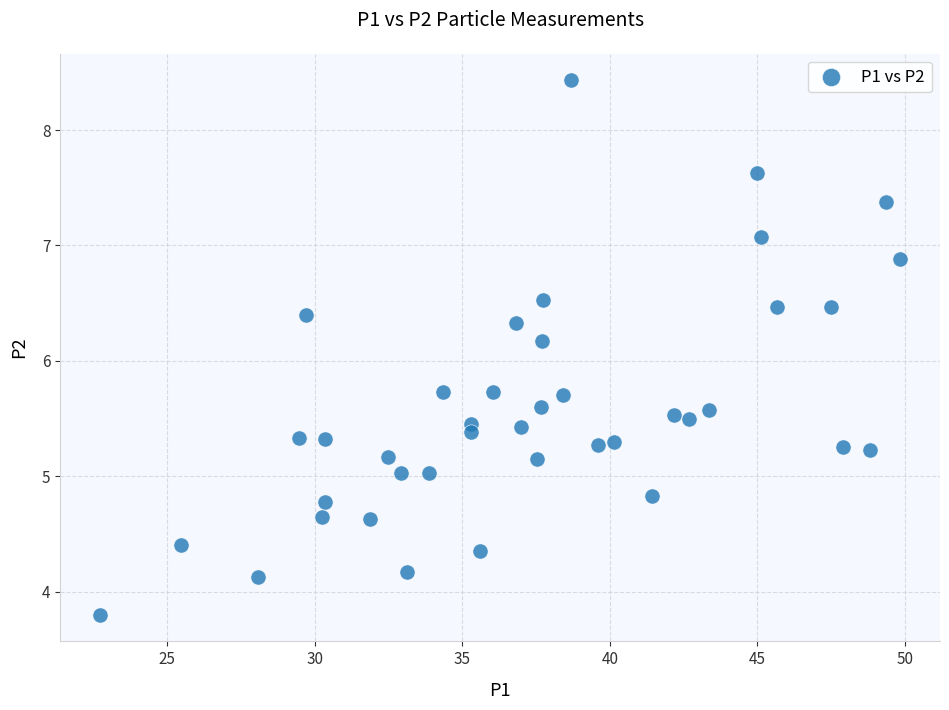

What Y value in the scatter plot is closest to 6?

6.2